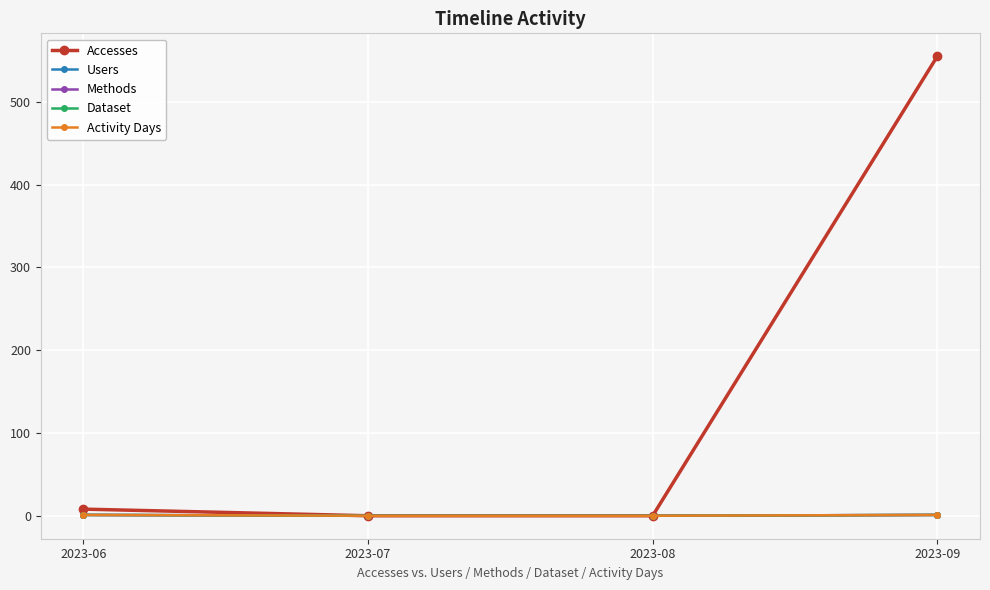

Does the chart have visible grid lines?

Yes